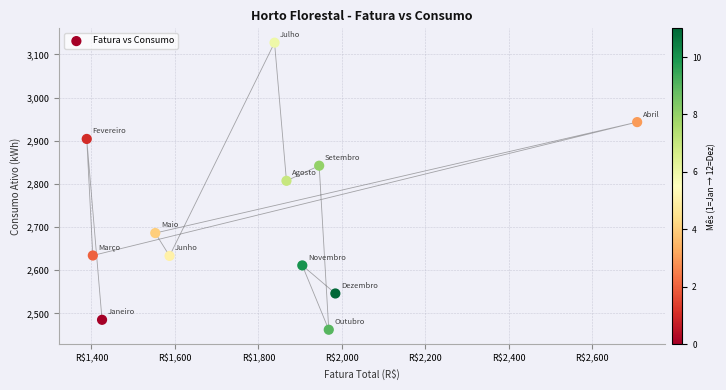

What is the average Y value?

2723